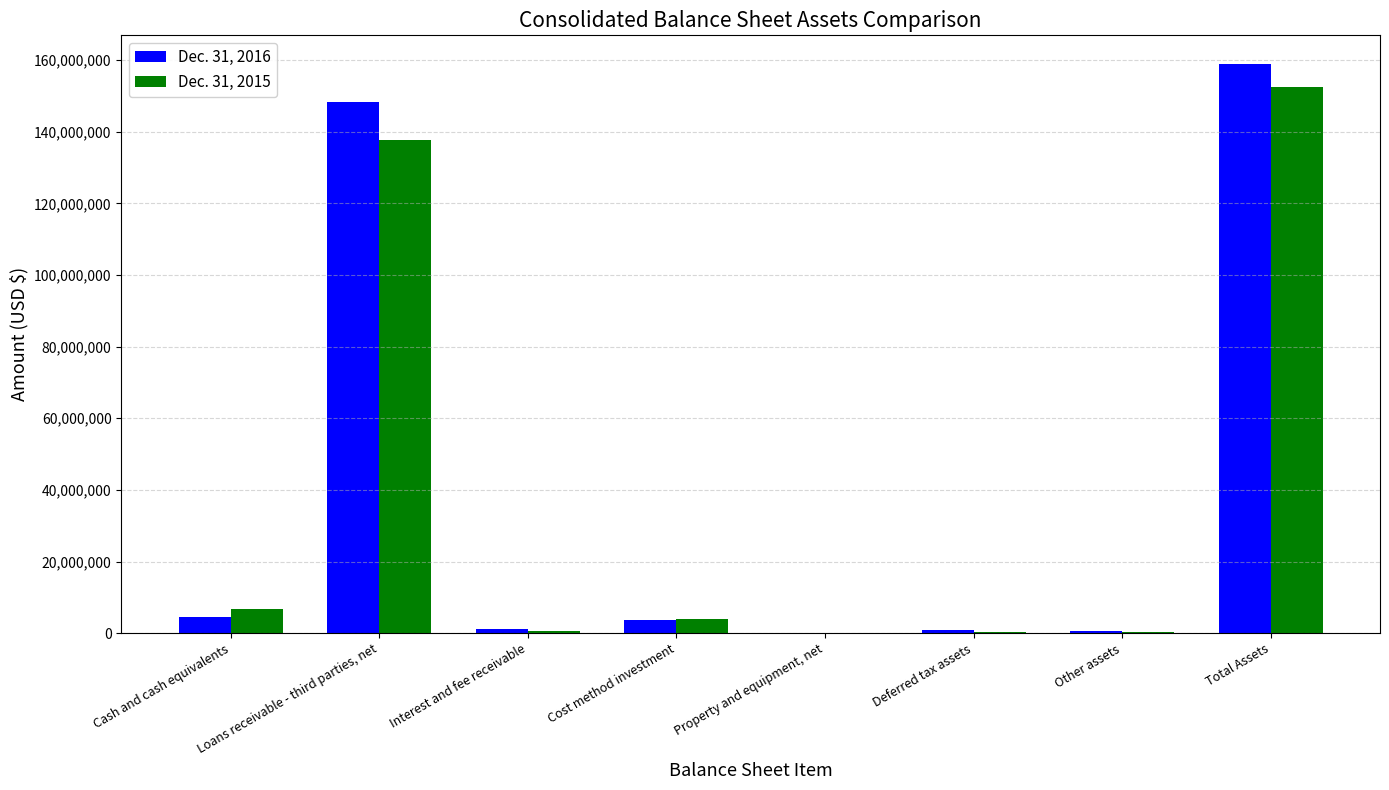

At which label does Dec. 31, 2016 first exceed 3599831?

Cash and cash equivalents